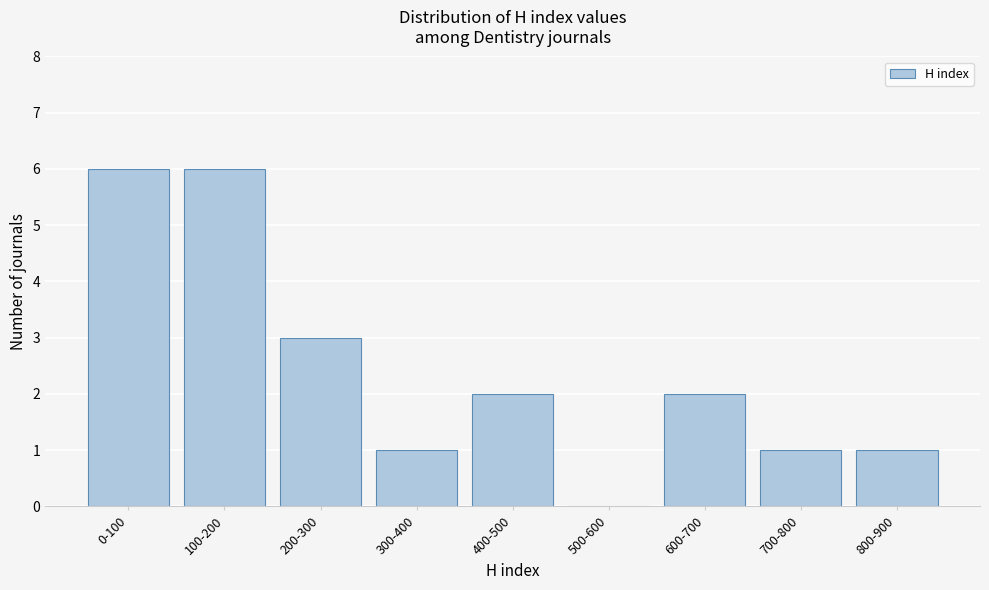

Reading left to right, what are all the values shown in this chart?

0-100=6	100-200=6	200-300=3	300-400=1	400-500=2	500-600=0	600-700=2	700-800=1	800-900=1